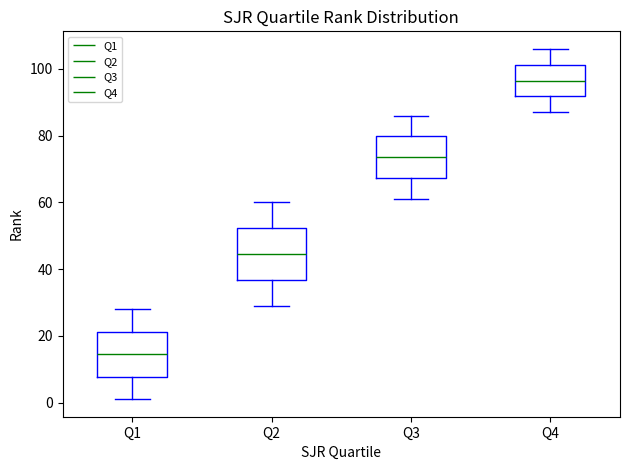

Reading left to right, read every box against the y-axis: the position of its median line, the range the box covers, and the ends of its whiskers. The values are not printed on the chart, so give them approximately, as read against the axis.

Q1: median 14, box 8 to 22, whiskers 2 to 28
Q2: median 44, box 36 to 52, whiskers 30 to 60
Q3: median 74, box 68 to 80, whiskers 62 to 86
Q4: median 96, box 92 to 102, whiskers 88 to 106